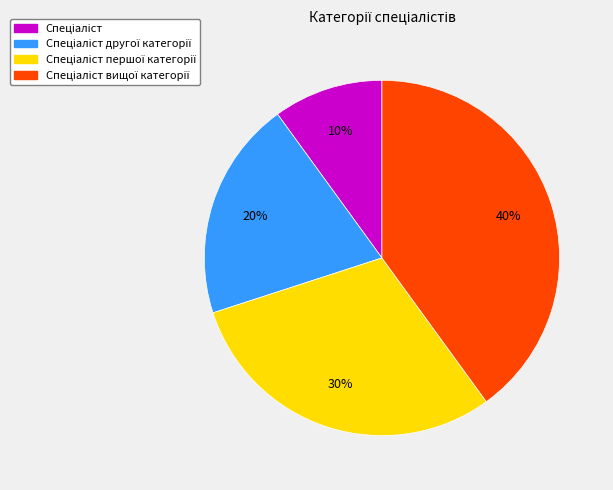

Does any single category account for the majority?

No